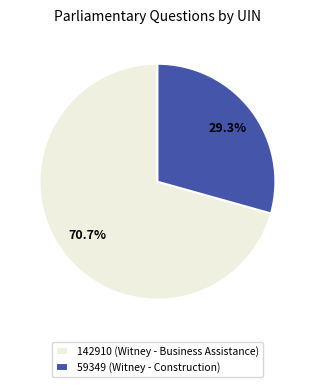

True or false: 59349 (Witney - Construction) accounts for 29% of the total.

True